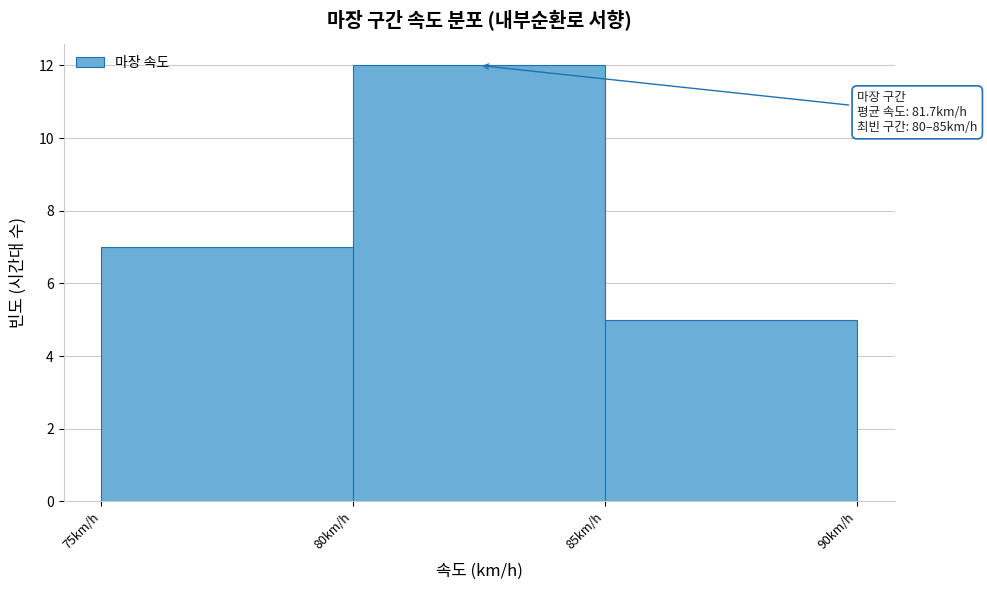

Which range on the x-axis has the tallest bar?

80 to 85